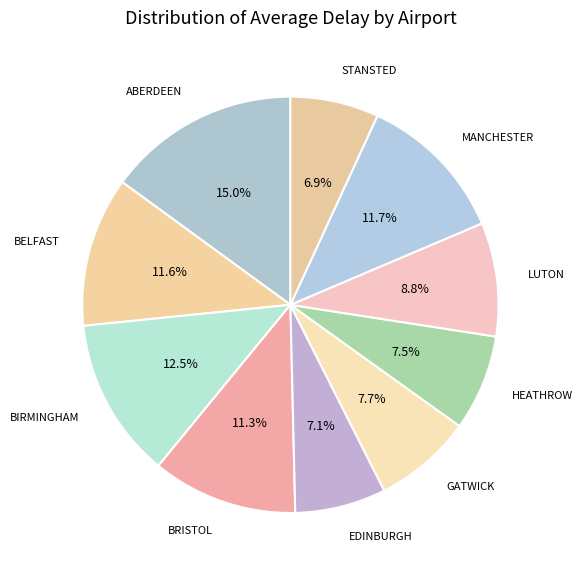

Rank the categories by value from lowest to highest.

STANSTED, EDINBURGH, HEATHROW, GATWICK, LUTON, BRISTOL, BELFAST, MANCHESTER, BIRMINGHAM, ABERDEEN